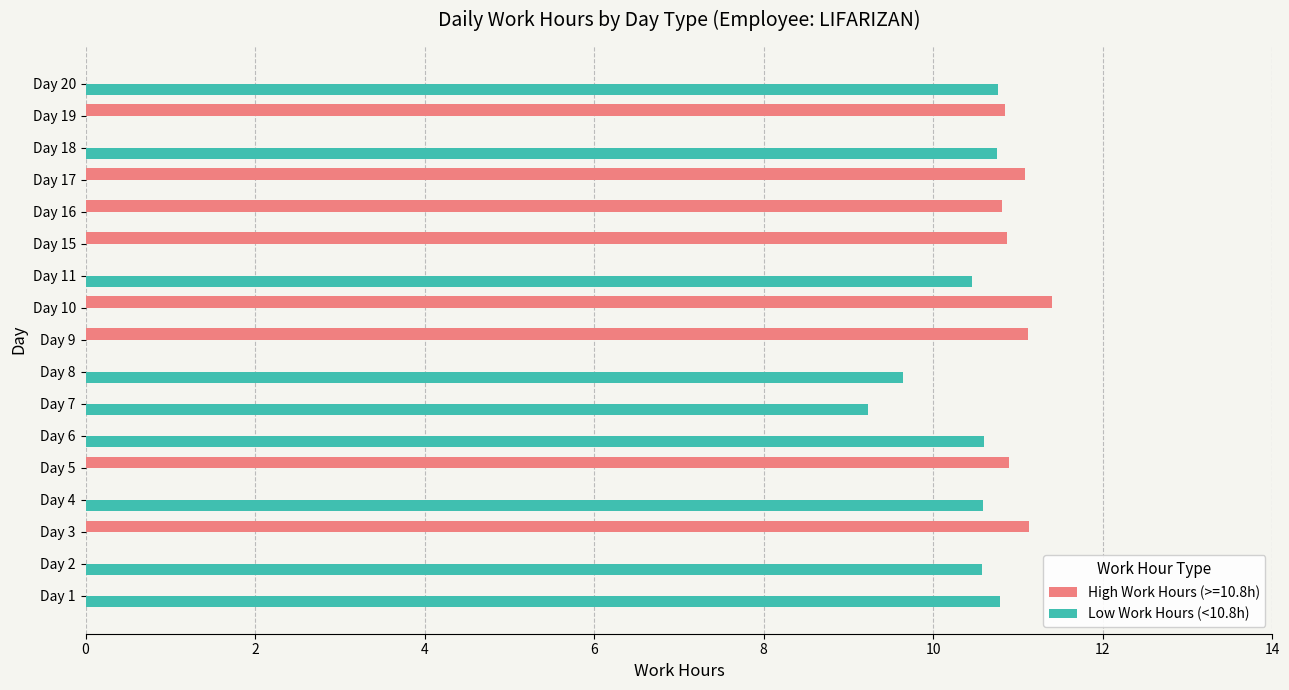

The value of Low Work Hours (<10.8h) at Day 11 is 10.5. True or false?

True